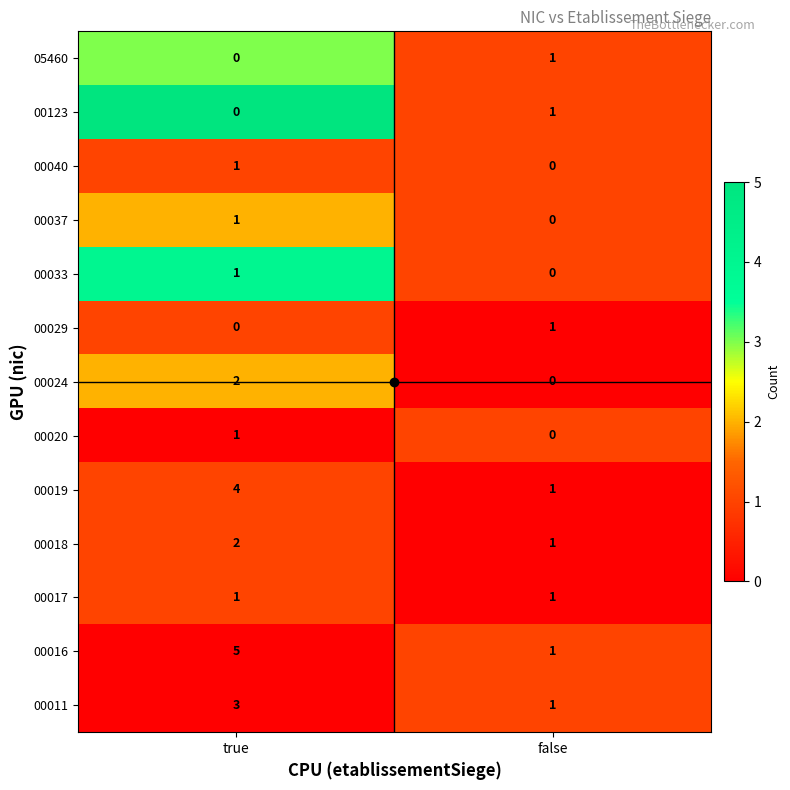

Rank the categories by 05460 value from highest to lowest.

false, true